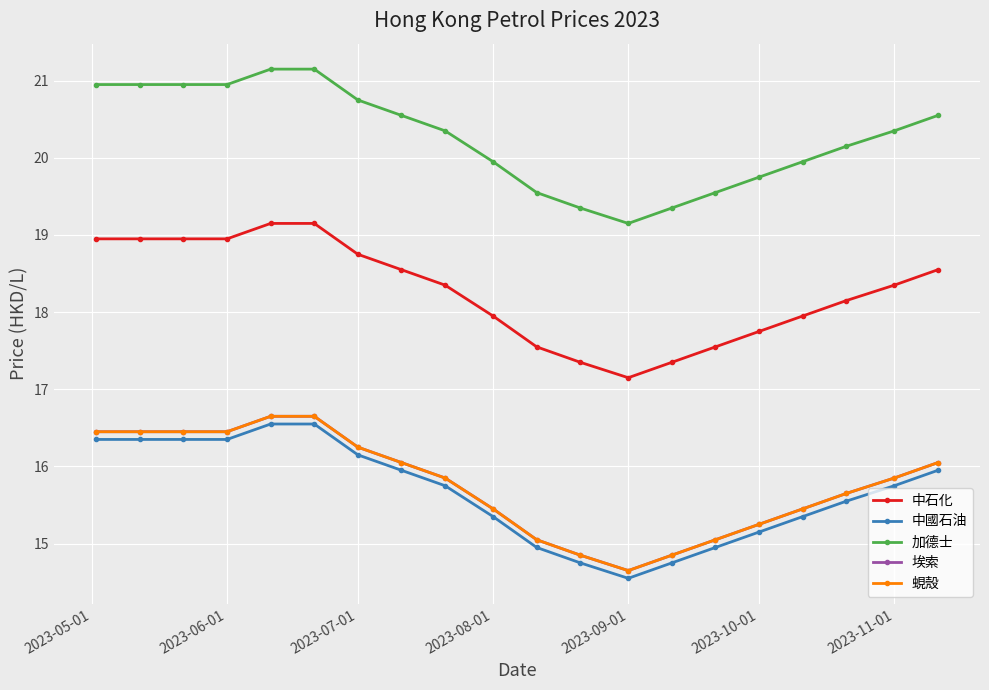

Does the chart have visible grid lines?

Yes